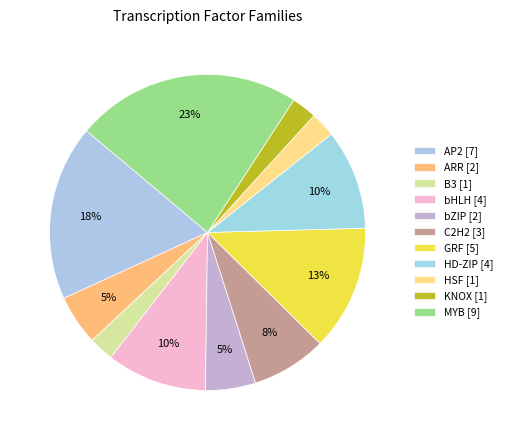

How many segments does this pie chart have?

11